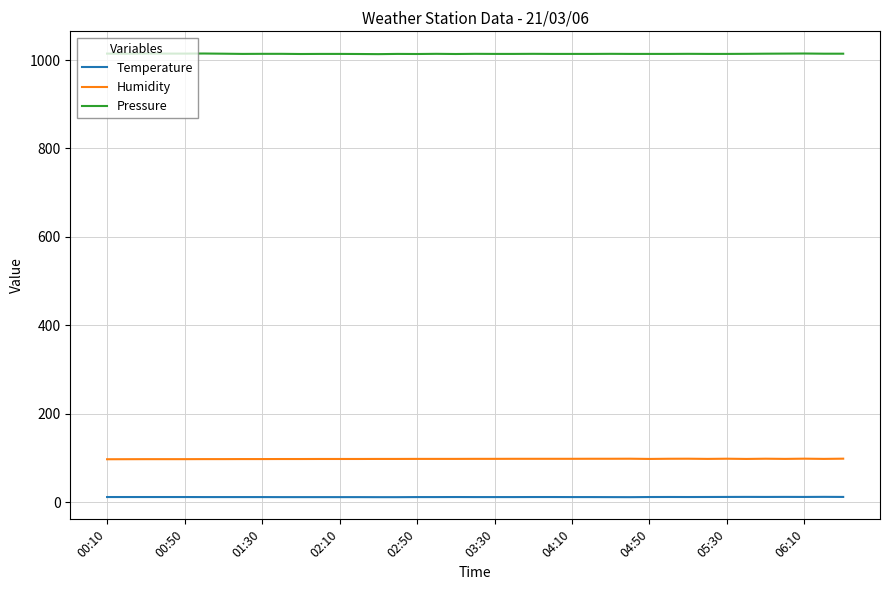

What is the greatest value displayed?

1014.9